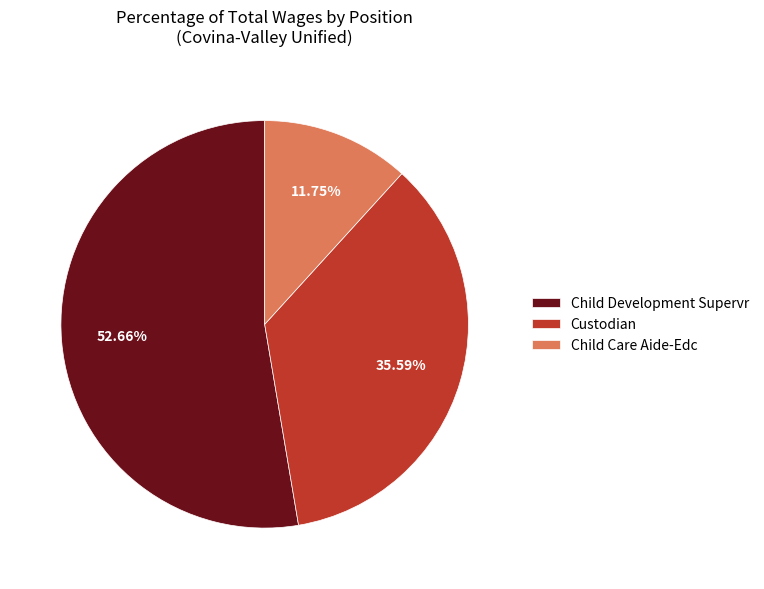

The Child Development Supervr slice represents 53% of the pie. True or false?

True